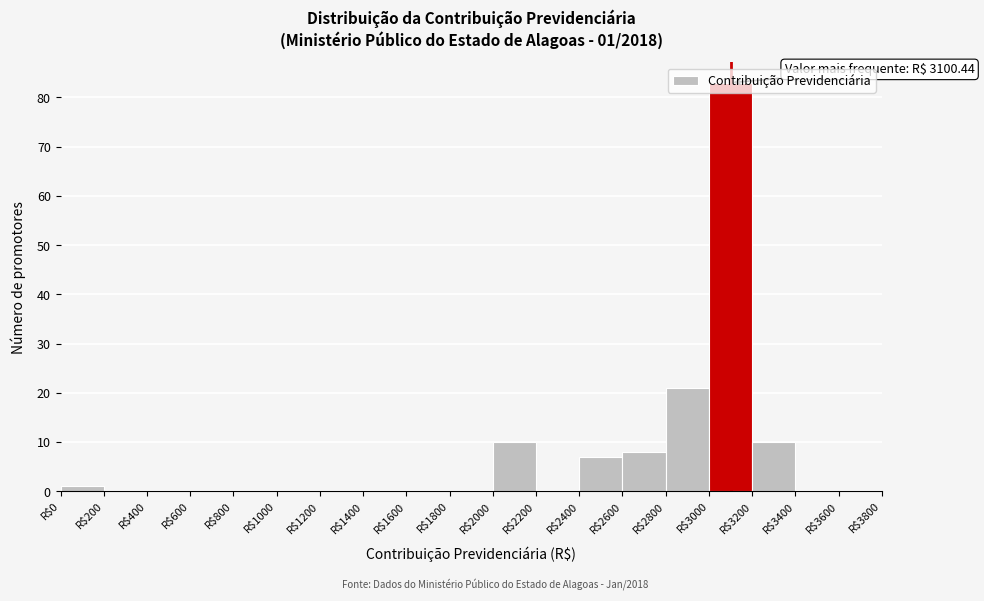

Which range on the x-axis has the tallest bar?

3000 to 3200